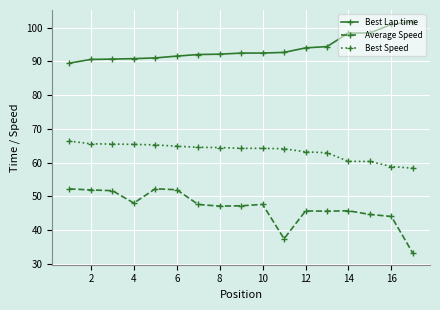

At how many categories does at least one series exceed 62?

17